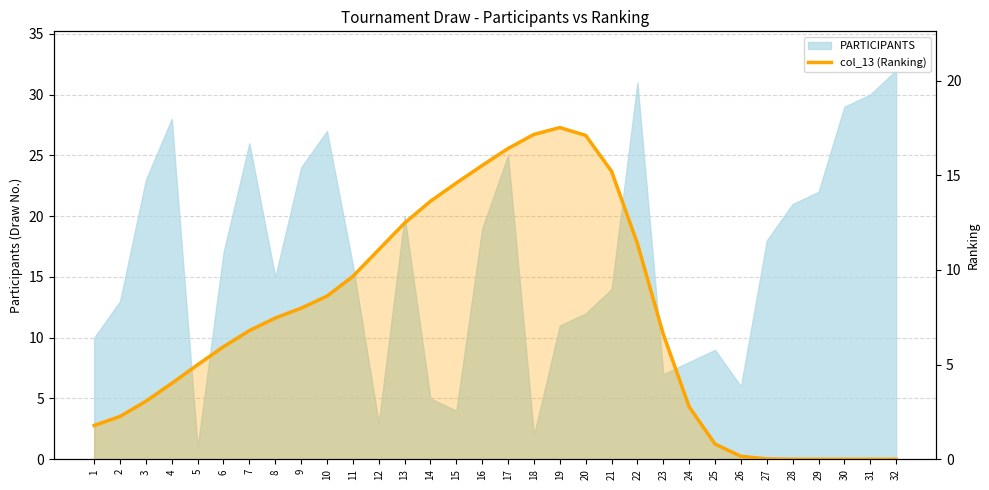

What is the average value?

7.3